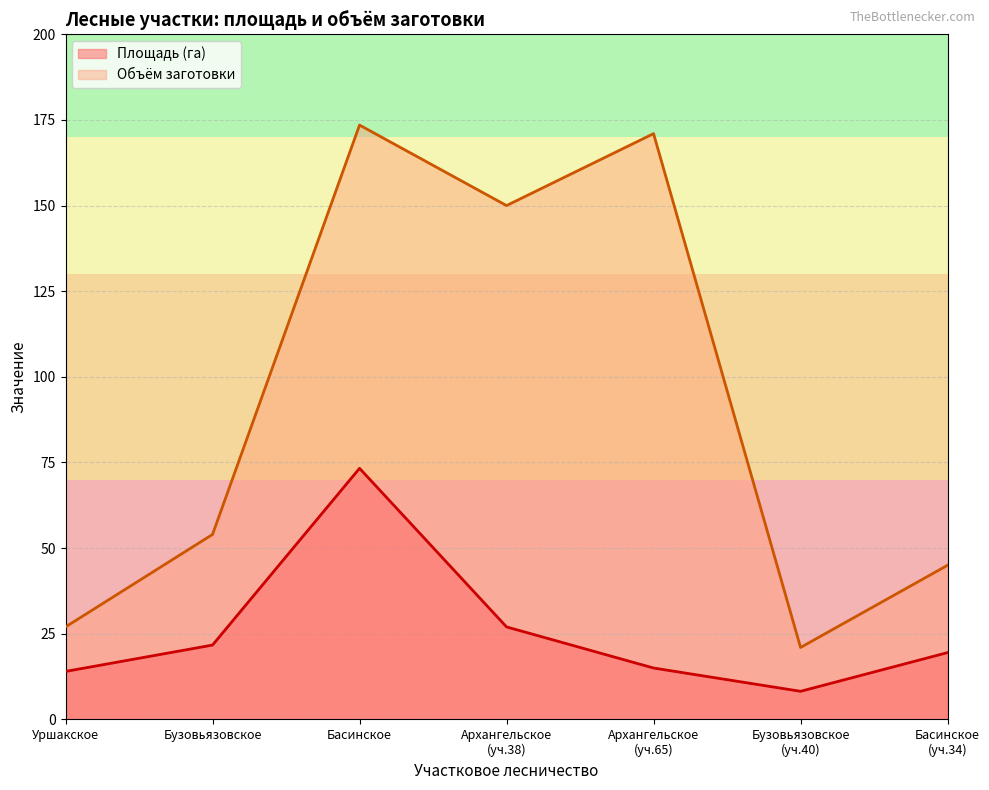

What is the difference between the maximum and minimum values in the Площадь (га) series?

65.1